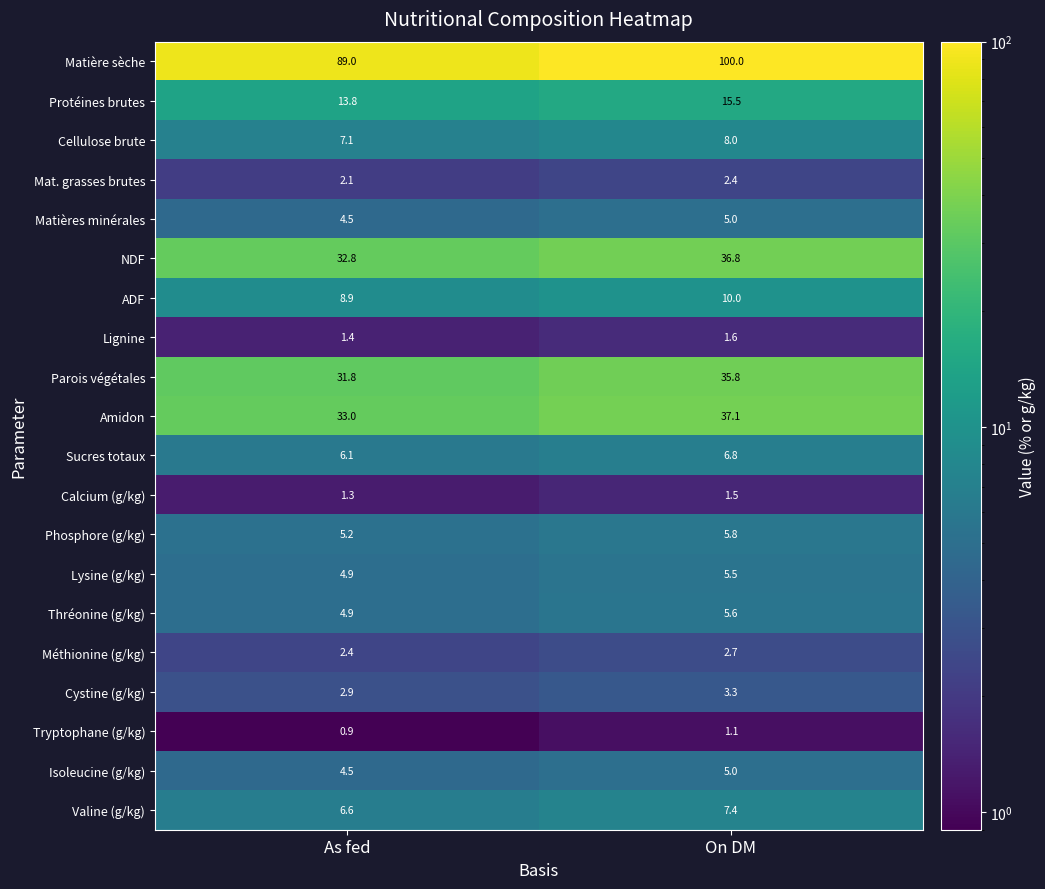

The Matières minérales series shows 4.5 at As fed. True or false?

True